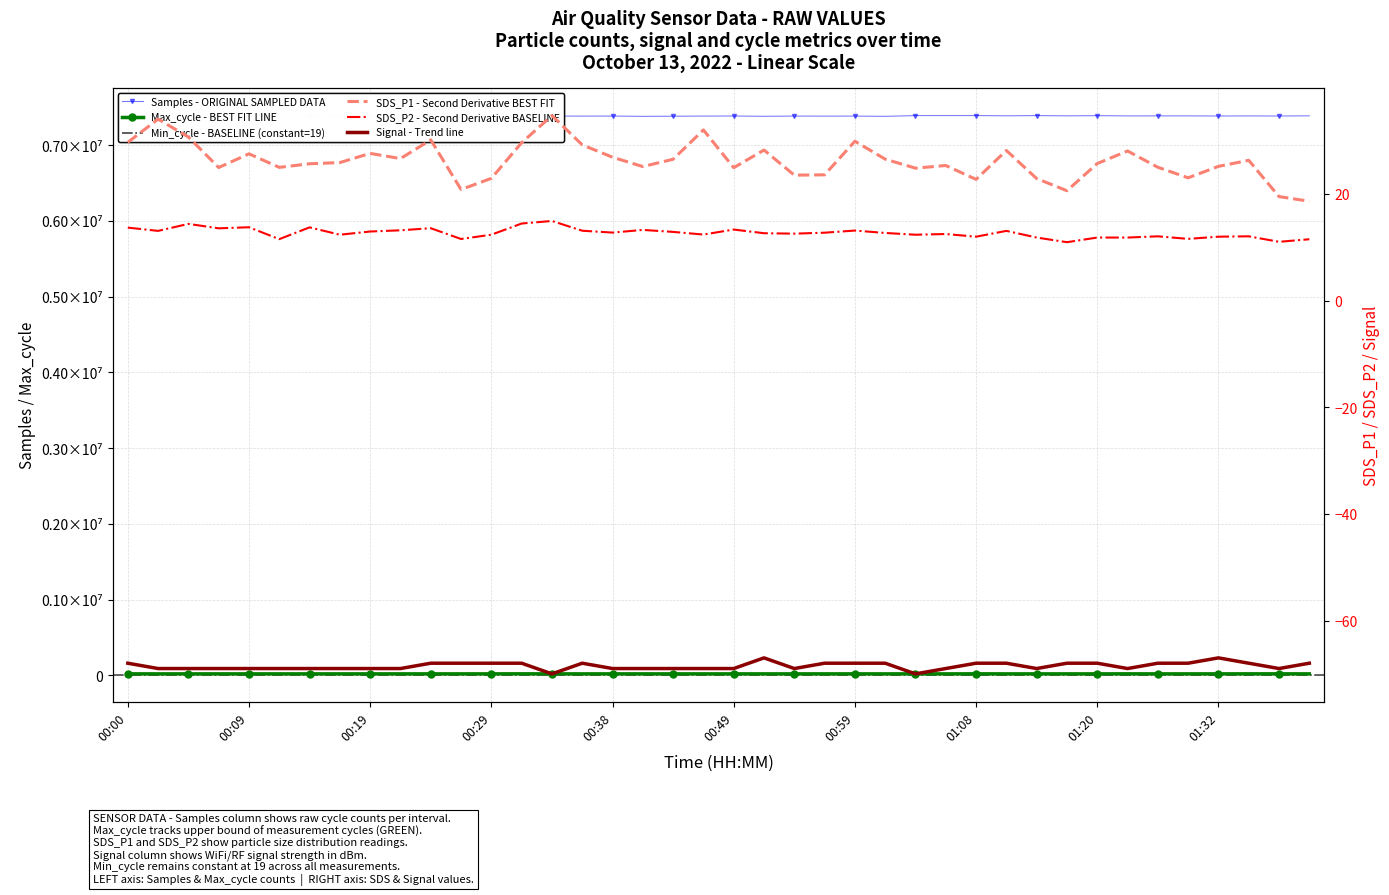

What is the minimum value for SDS_P2?

10.9